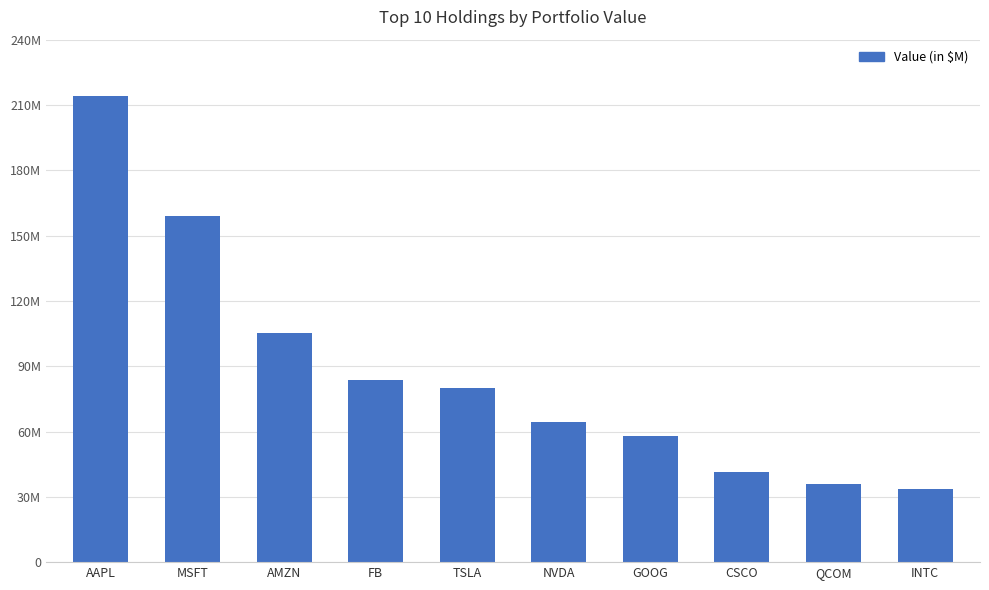

Which label corresponds to the smallest value in the chart?

INTC